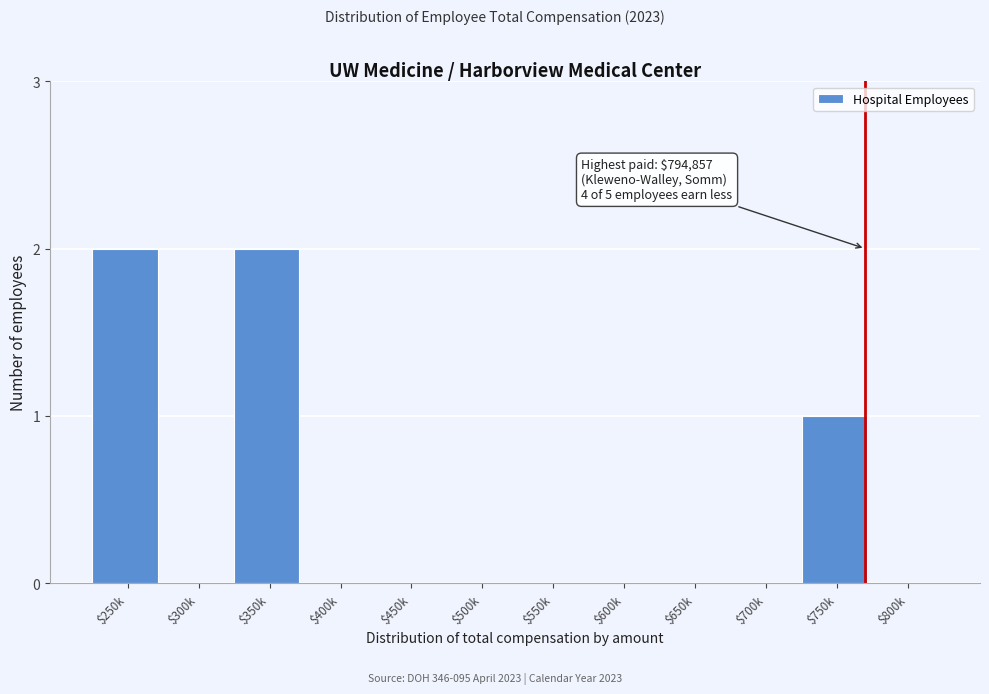

What is the sum of all values?

5